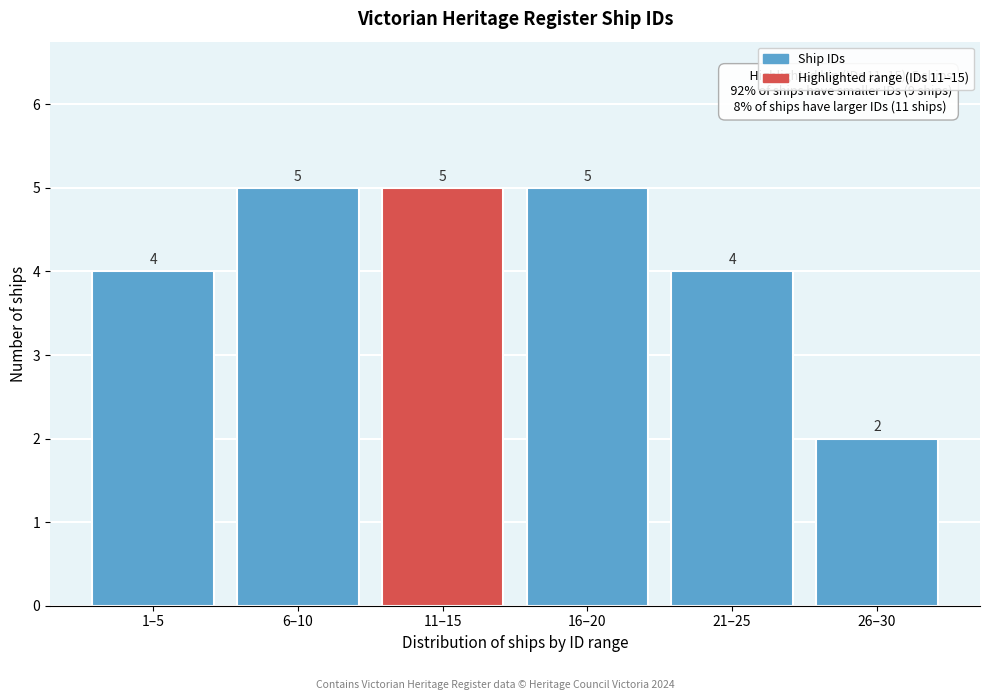

Reading left to right, extract all data points from this chart.

1–5=4	6–10=5	11–15=5	16–20=5	21–25=4	26–30=2